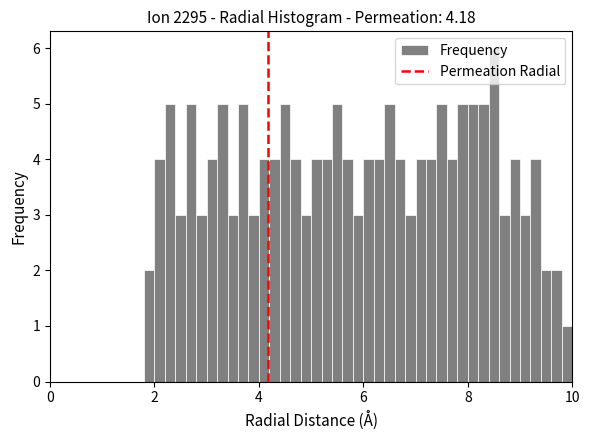

Read against the x-axis, roughly where is the centre of the tallest bar?

8.6